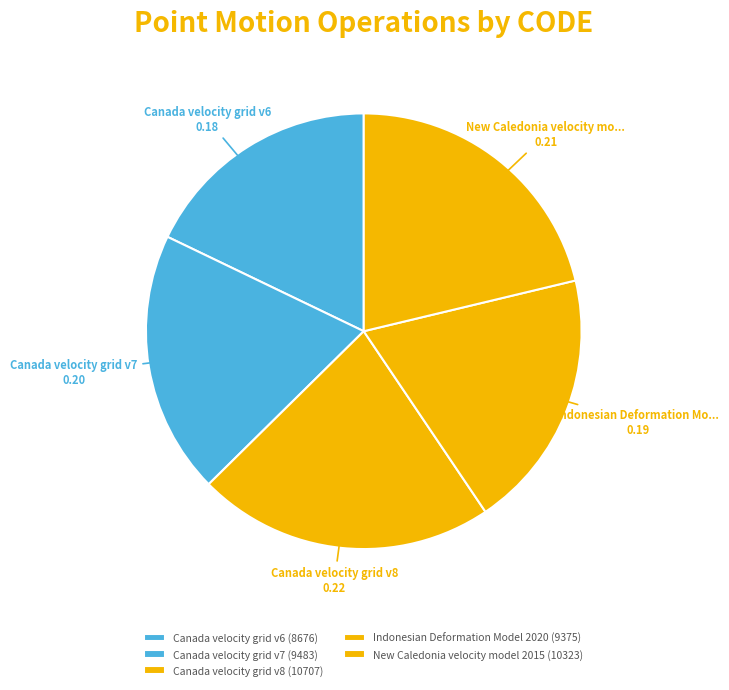

True or false: Canada velocity grid v8 accounts for 22% of the total.

True